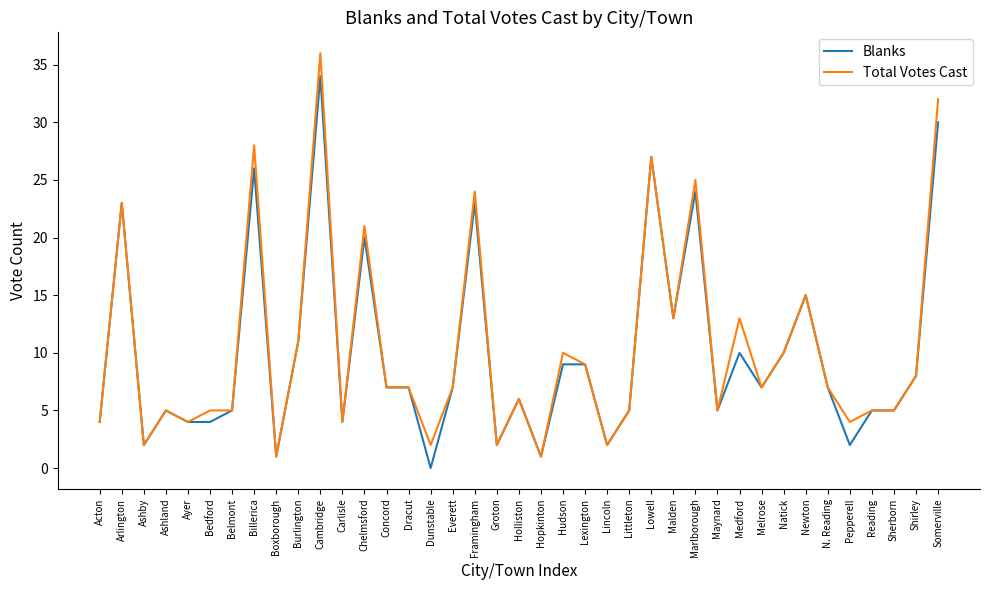

What is the maximum value shown in the chart?

36